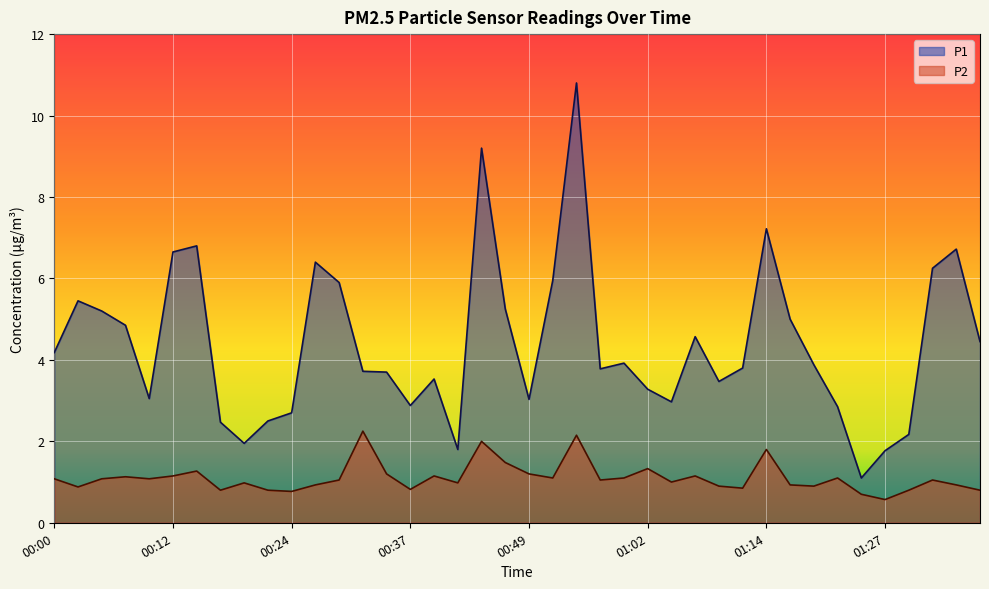

The P1 series shows 2.5 at 00:22. True or false?

True